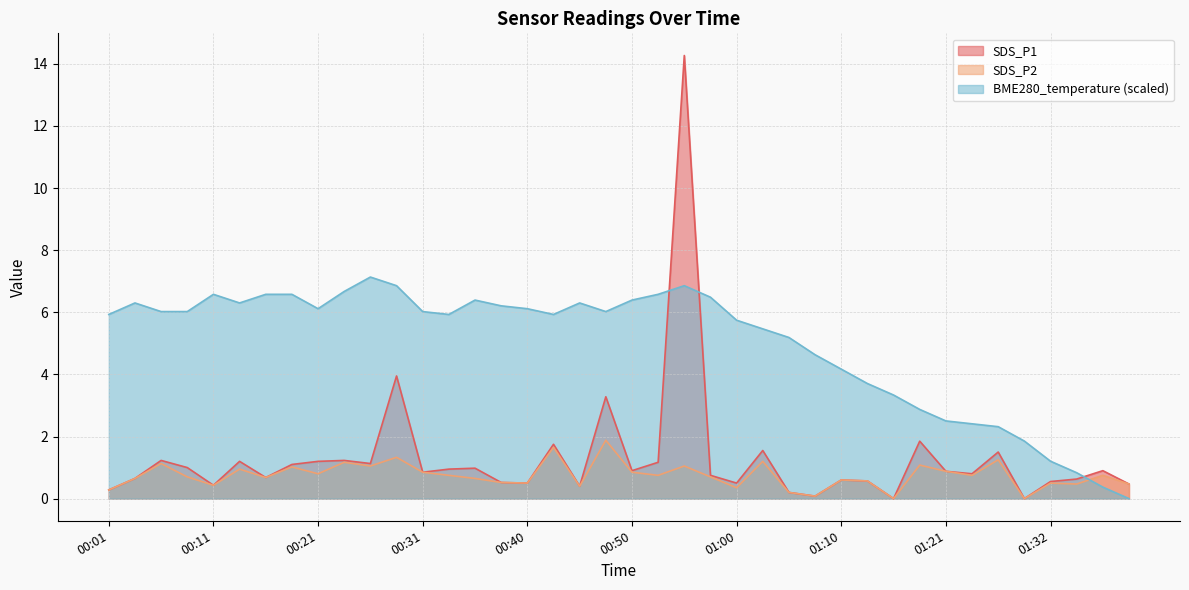

Reading right to left, list all the values displayed in this chart.

SDS_P1: 01:40=0.5	01:37=0.9	01:35=0.6	01:32=0.6	01:30=0.0	01:26=1.5	01:24=0.8	01:21=0.9	01:18=1.9	01:15=0.0	01:13=0.6	01:10=0.6	01:07=0.1	01:05=0.2	01:03=1.6	01:00=0.5	00:58=0.8	00:55=14.3	00:53=1.2	00:50=0.9	00:48=3.3	00:45=0.4	00:43=1.8	00:40=0.5	00:38=0.5	00:36=1.0	00:33=0.9	00:31=0.8	00:28=4.0	00:26=1.1	00:23=1.2	00:21=1.2	00:18=1.1	00:16=0.7	00:13=1.2	00:11=0.4	00:08=1.0	00:06=1.2	00:03=0.7	00:01=0.3
SDS_P2: 01:40=0.5	01:37=0.8	01:35=0.5	01:32=0.5	01:30=0.0	01:26=1.2	01:24=0.8	01:21=0.9	01:18=1.1	01:15=0.0	01:13=0.6	01:10=0.6	01:07=0.1	01:05=0.2	01:03=1.2	01:00=0.3	00:58=0.7	00:55=1.1	00:53=0.8	00:50=0.8	00:48=1.9	00:45=0.4	00:43=1.6	00:40=0.5	00:38=0.5	00:36=0.7	00:33=0.8	00:31=0.8	00:28=1.3	00:26=1.1	00:23=1.2	00:21=0.8	00:18=1.0	00:16=0.7	00:13=0.9	00:11=0.4	00:08=0.7	00:06=1.1	00:03=0.7	00:01=0.3
BME280_temperature: 01:40=0.0	01:37=0.4	01:35=0.8	01:32=1.2	01:30=1.9	01:26=2.3	01:24=2.4	01:21=2.5	01:18=2.9	01:15=3.3	01:13=3.7	01:10=4.2	01:07=4.6	01:05=5.2	01:03=5.5	01:00=5.7	00:58=6.5	00:55=6.9	00:53=6.6	00:50=6.4	00:48=6.0	00:45=6.3	00:43=5.9	00:40=6.1	00:38=6.2	00:36=6.4	00:33=5.9	00:31=6.0	00:28=6.9	00:26=7.1	00:23=6.7	00:21=6.1	00:18=6.6	00:16=6.6	00:13=6.3	00:11=6.6	00:08=6.0	00:06=6.0	00:03=6.3	00:01=5.9